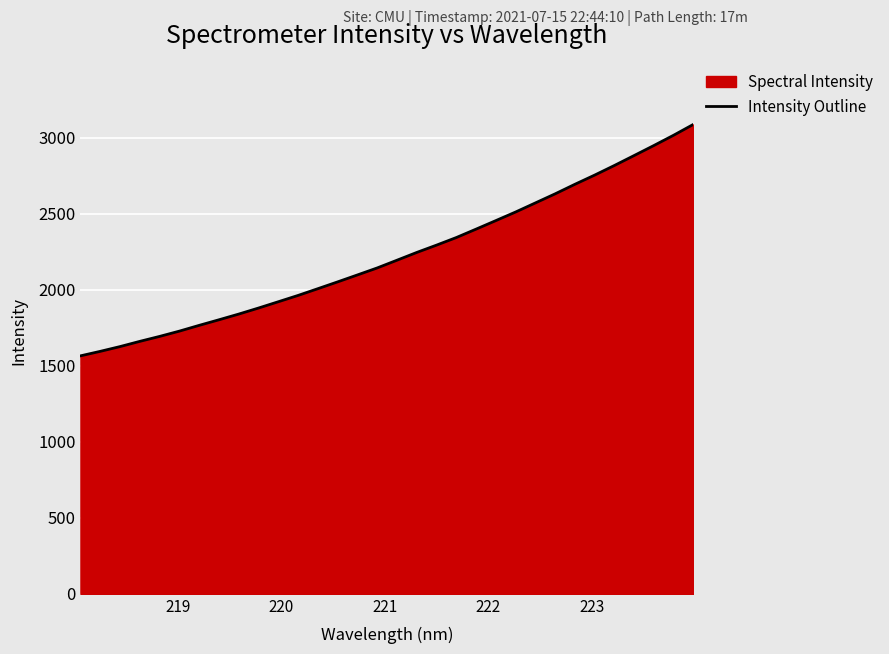

What is the difference between the maximum and minimum values?

1523.2